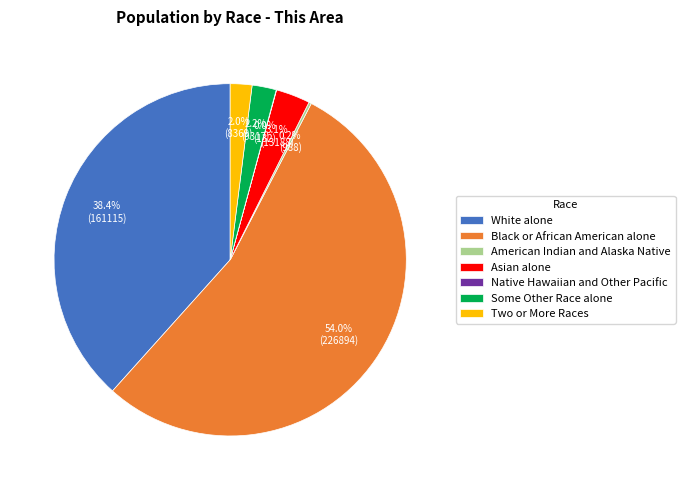

To the nearest percent, what is the difference between the Black or African American alone and White alone slice percentages?

16%